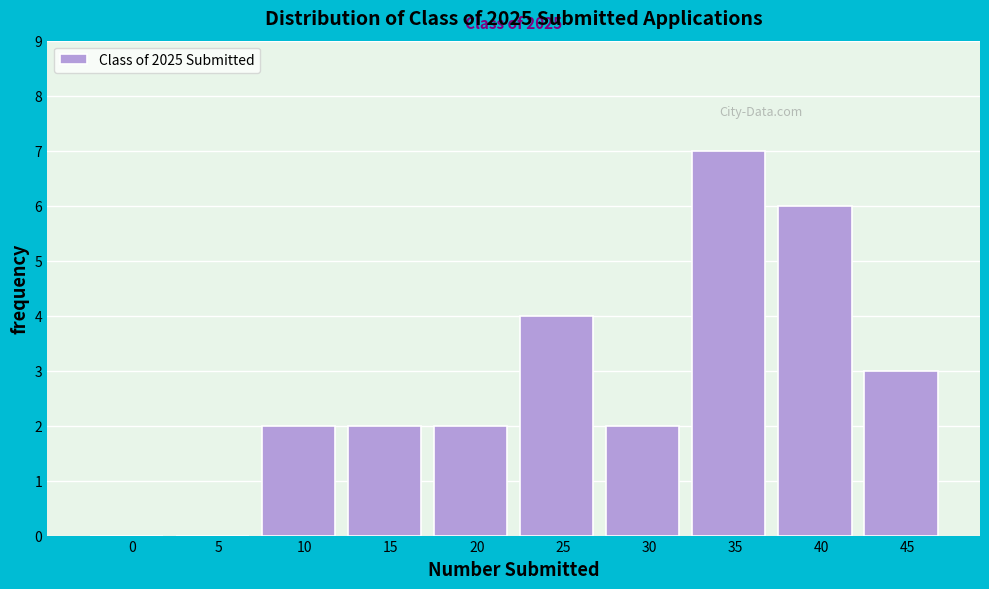

Reading left to right, extract all data points from this chart.

0=0	5=0	10=2	15=2	20=2	25=4	30=2	35=7	40=6	45=3